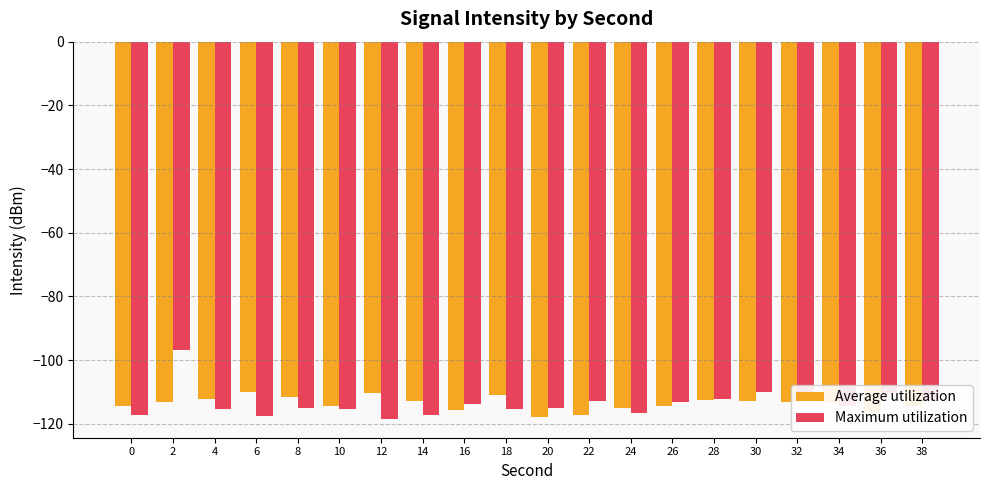

What value does the Maximum utilization series have at 26?

-113.1